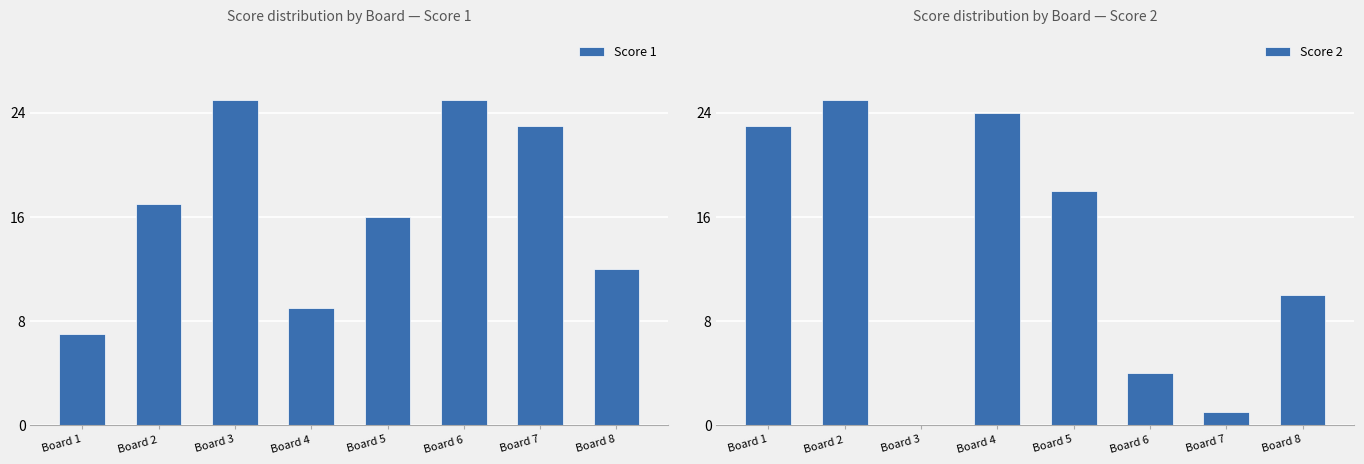

What is the total value across all series at Board 4?

33